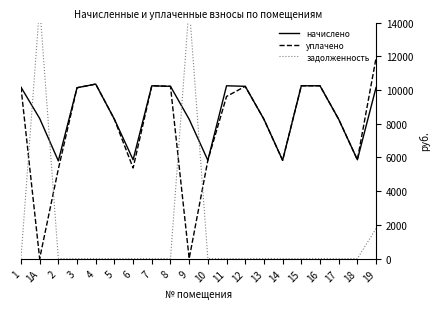

Reading left to right, extract all data points from this chart.

начислено: 10167.8	8313.1	5796.0	10134.7	10350.0	8263.4	5862.2	10250.8	10217.5	8263.6	5829.1	10250.8	10217.5	8263.4	5829.1	10250.6	10250.6	8263.4	5862.2	10151.4
уплачено: 10167.8	0.0	5313.0	10134.7	10350.0	8263.4	5373.7	10250.8	10217.5	0.0	5829.1	9617.4	10217.5	8263.4	5829.1	10250.6	10250.6	8263.4	5862.2	11900.9
задолженность: 0.0	15000.0	0.0	0.0	0.0	0.0	0.0	0.0	0.0	15000.0	0.0	0.0	0.0	0.0	0.0	0.0	0.0	0.0	0.0	1783.8